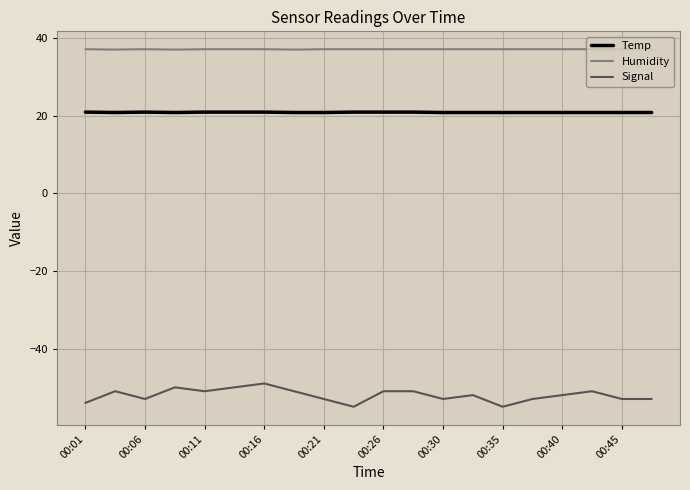

How many categories are shown in the chart?

20